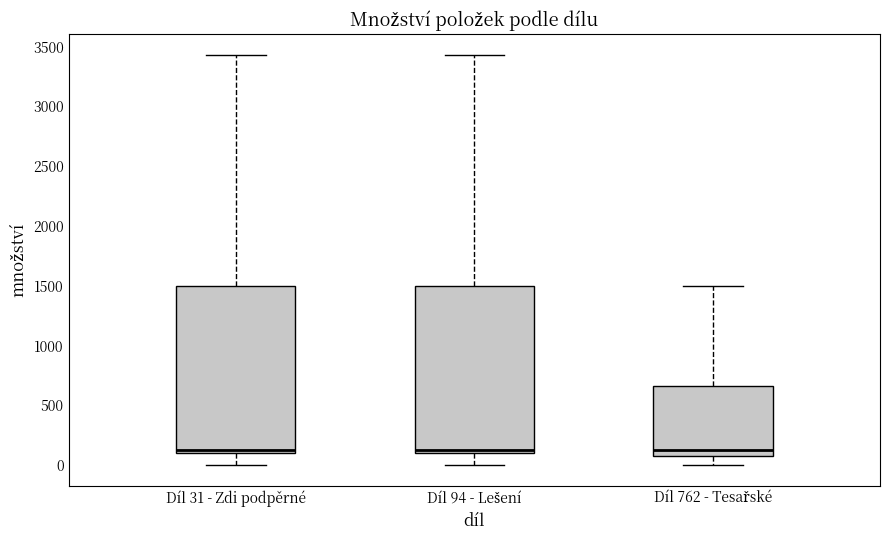

Reading left to right, transcribe this box plot: for each box, give where its median line is, the range the box spans, and where its two whiskers end, as read against the y-axis. The values are not printed on the chart, so give them approximately, as read against the axis.

Díl 31 - Zdi podpěrné: median 150, box 100 to 1500, whiskers 0 to 3450
Díl 94 - Lešení: median 150, box 100 to 1500, whiskers 0 to 3450
Díl 762 - Tesařské: median 150, box 50 to 650, whiskers 0 to 1500